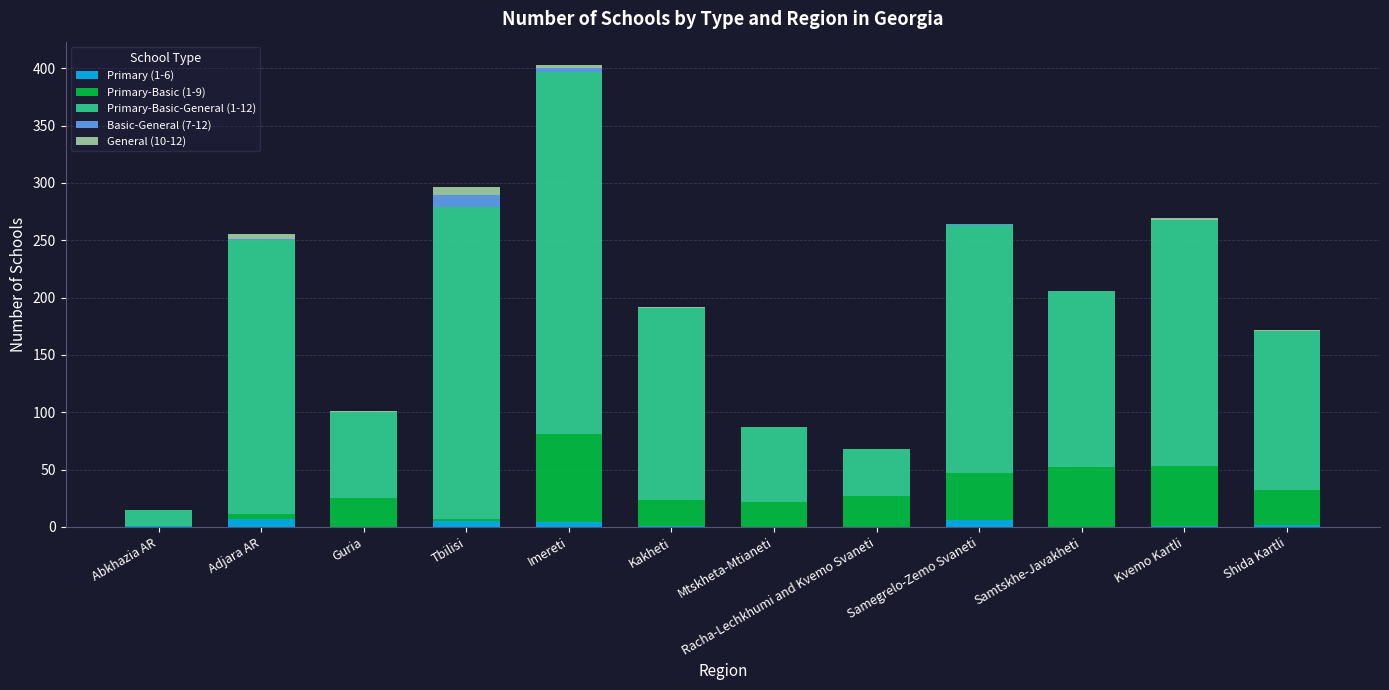

How many categories are shown in the chart?

12